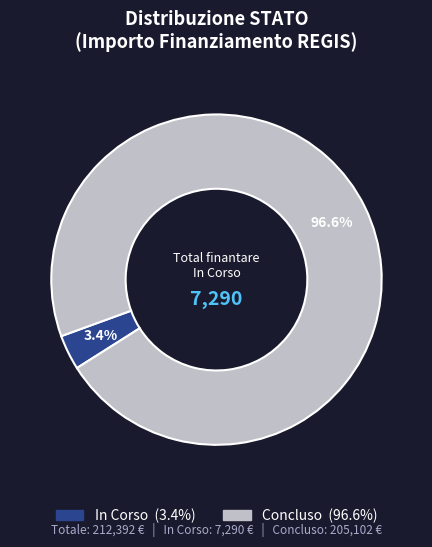

Is there a majority slice in this chart?

Yes